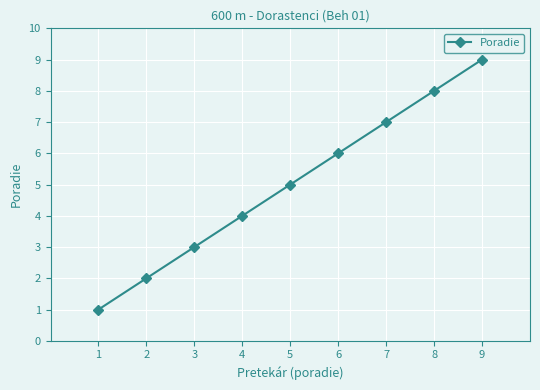

Reading right to left, list all the values displayed in this chart.

9	8	7	6	5	4	3	2	1